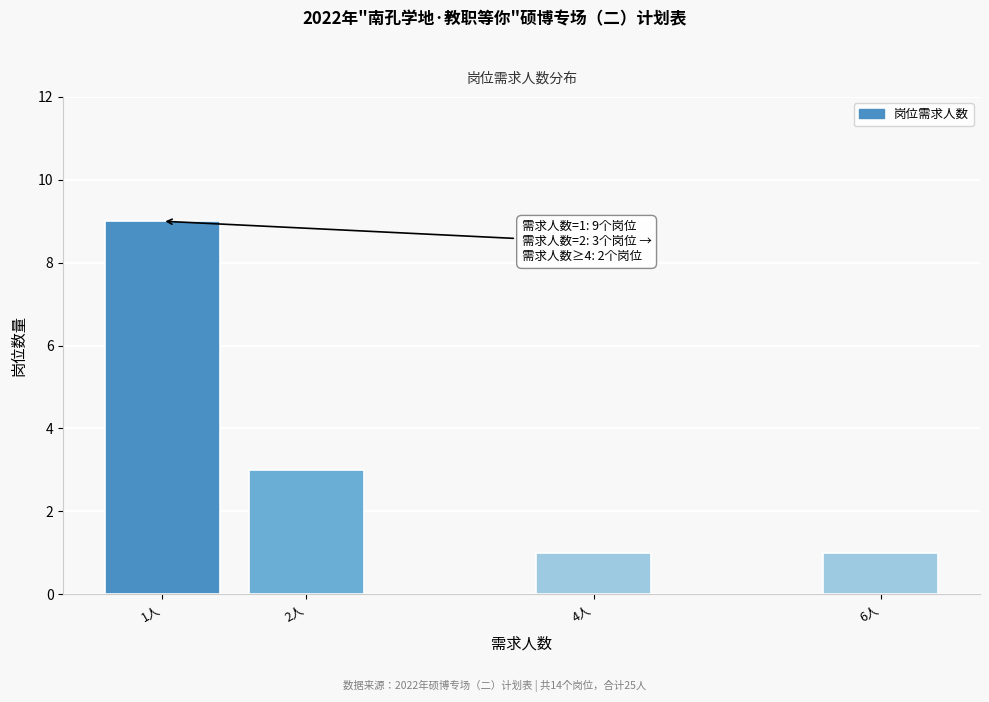

Reading right to left, extract all data points from this chart.

6人=1	4人=1	2人=3	1人=9